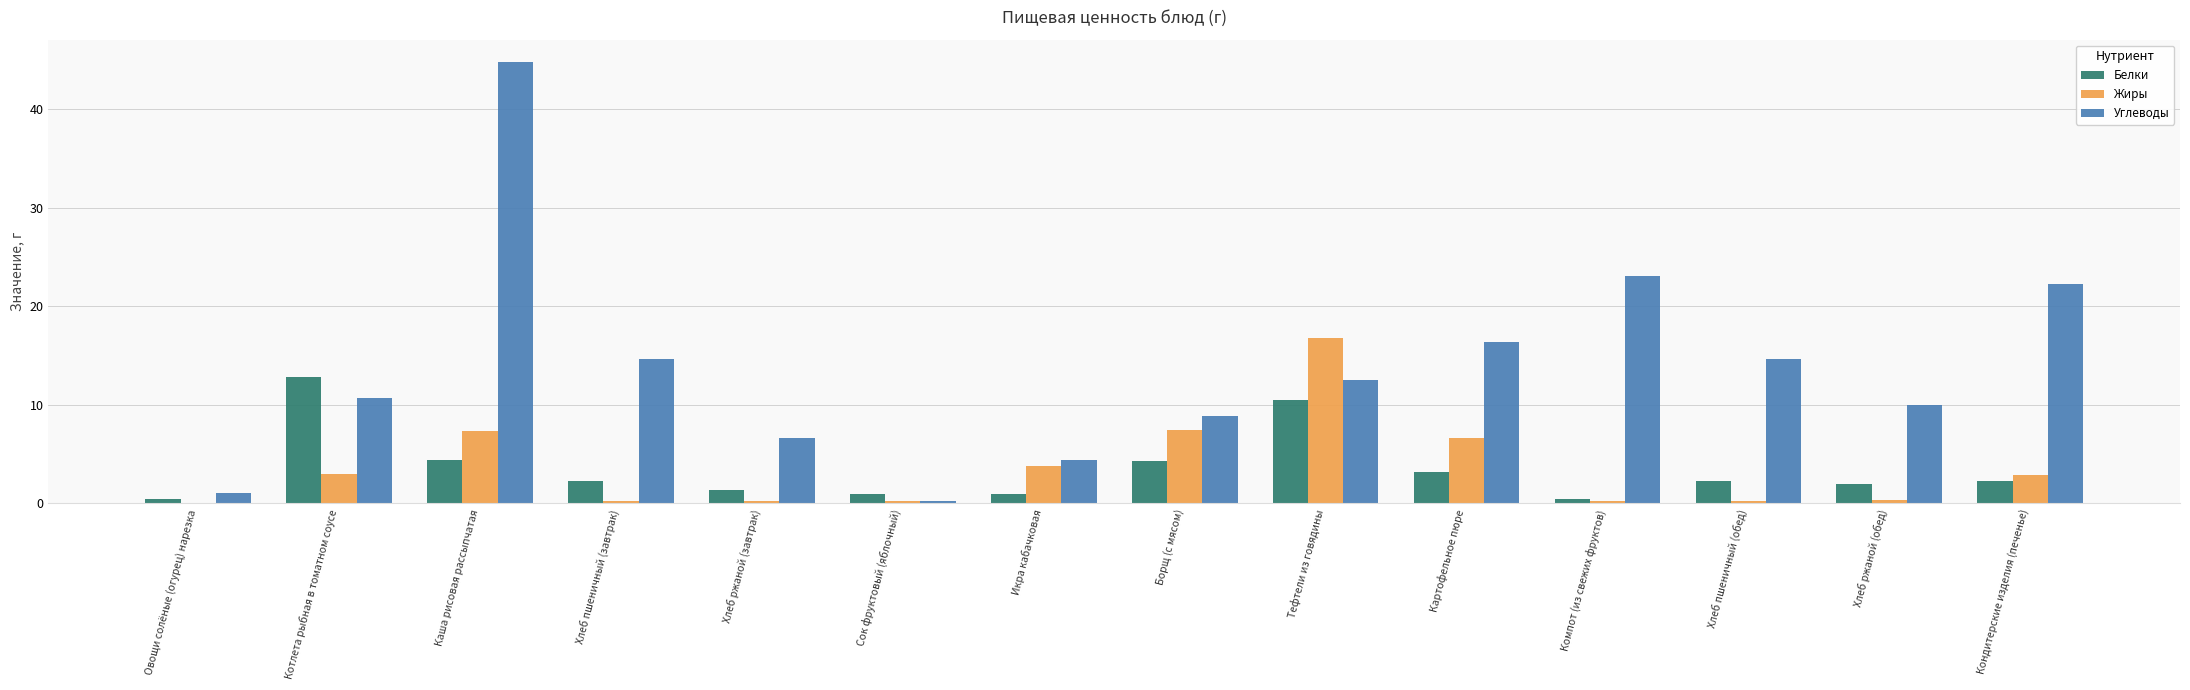

What is the total value across all series at Котлета рыбная в томатном соусе?

26.5